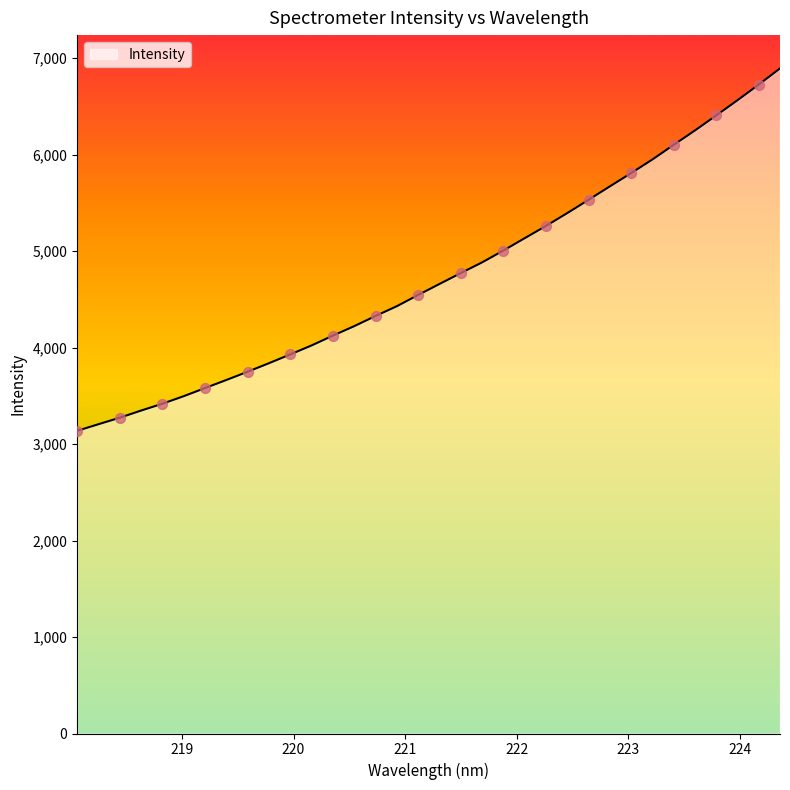

What is the difference between the maximum and minimum values?

3757.7